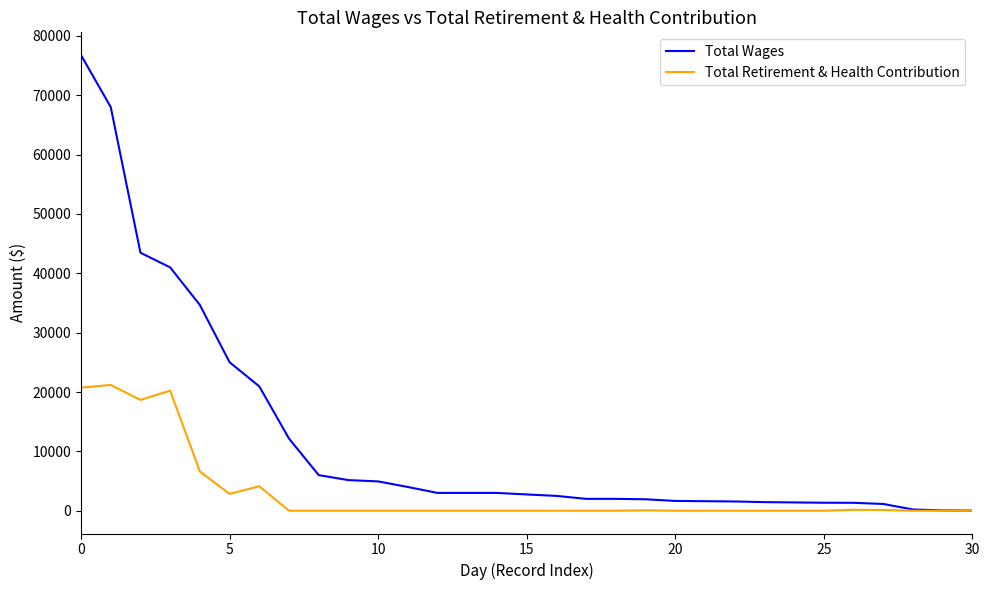

Rank the series by their average value, from lowest to highest.

Total Retirement & Health Contribution, Total Wages